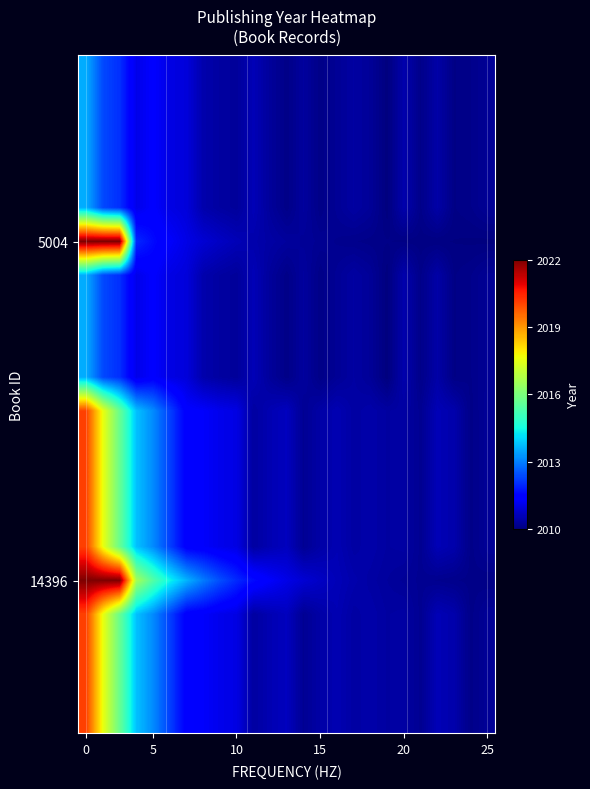

How many distinct data groups are displayed?

20